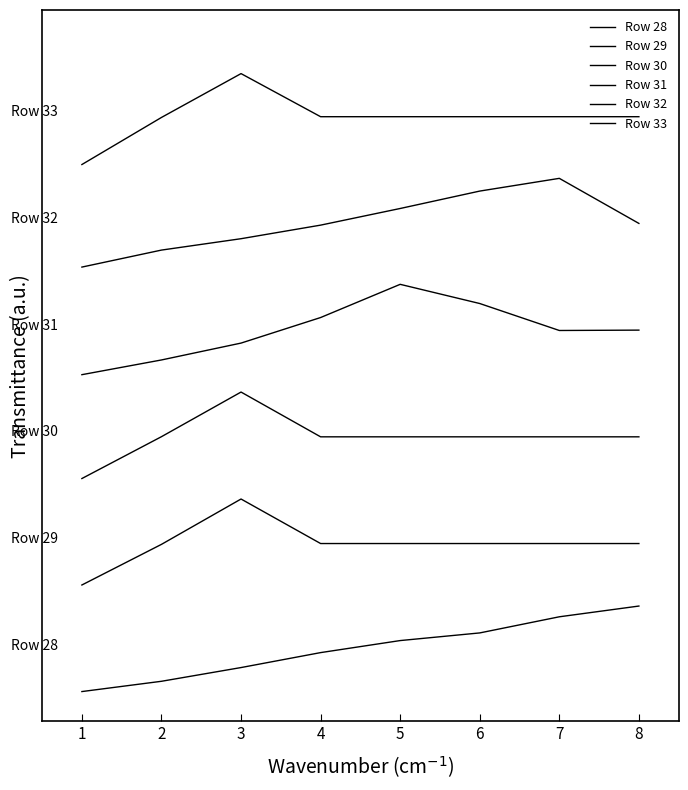

List the series in order of their overall mean, lowest first.

Row 28, Row 29, Row 30, Row 31, Row 32, Row 33